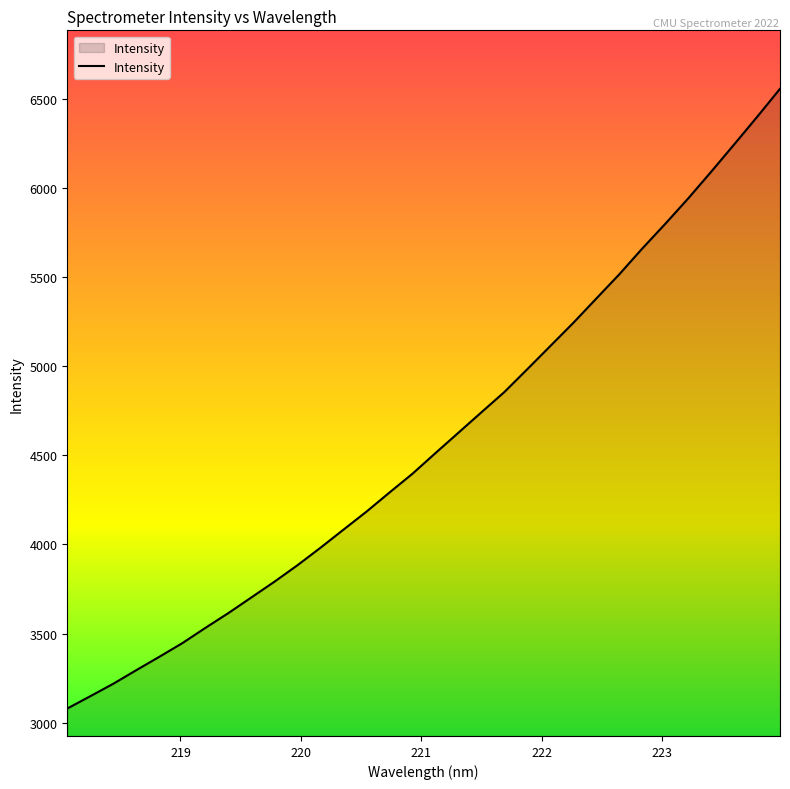

What is the difference between the maximum and minimum values?

3476.2